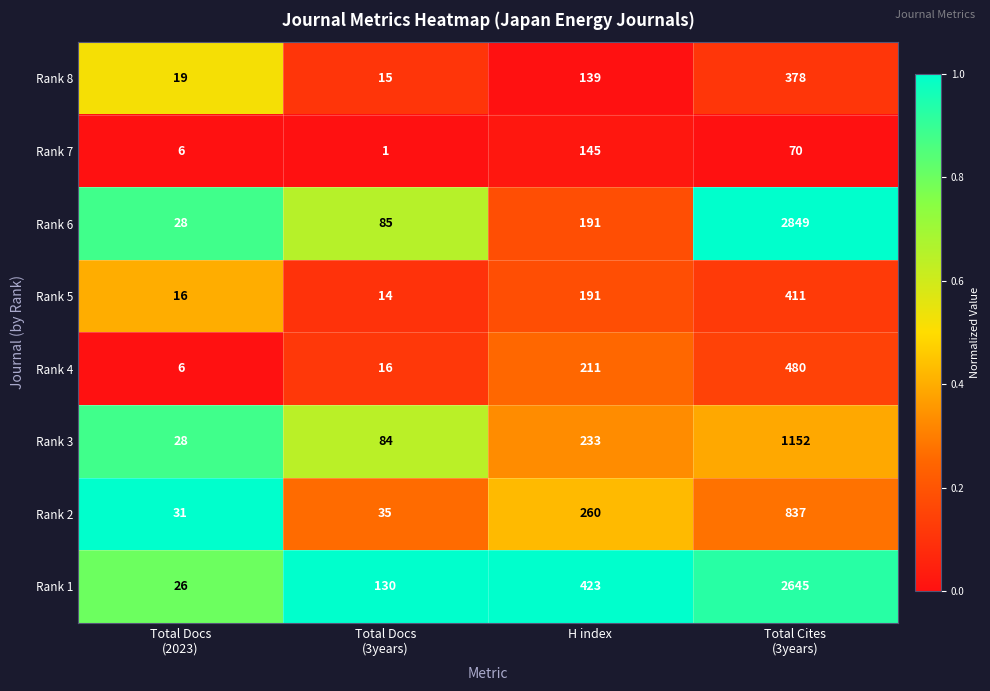

What is the minimum value for Rank 1?

26